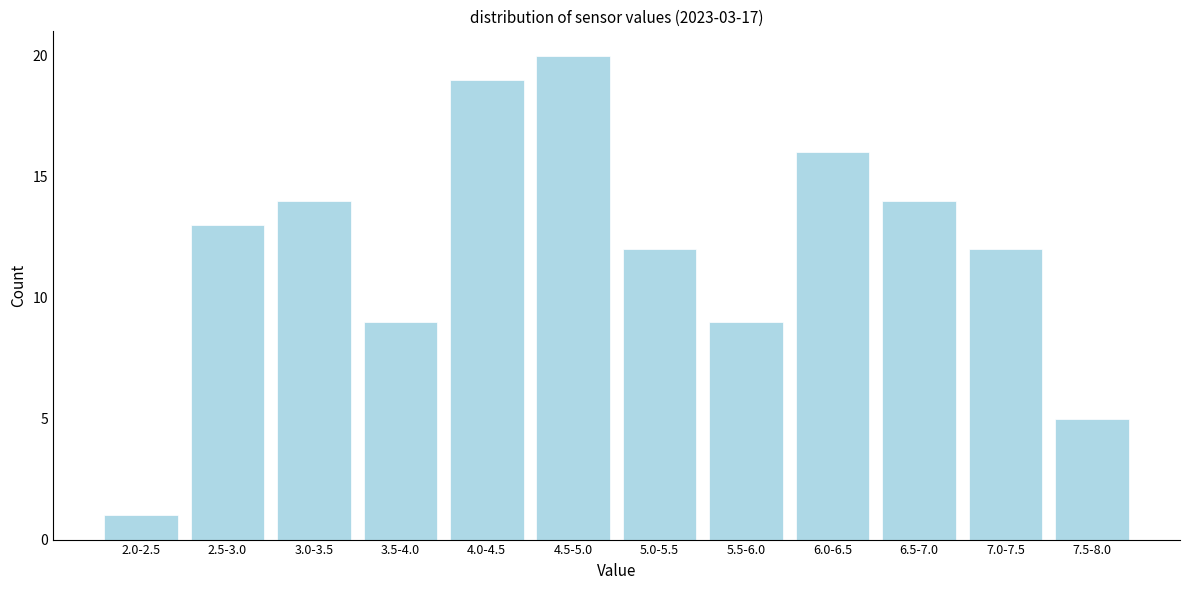

Reading left to right, what are all the values shown in this chart?

2.0-2.5=1	2.5-3.0=13	3.0-3.5=14	3.5-4.0=9	4.0-4.5=19	4.5-5.0=20	5.0-5.5=12	5.5-6.0=9	6.0-6.5=16	6.5-7.0=14	7.0-7.5=12	7.5-8.0=5